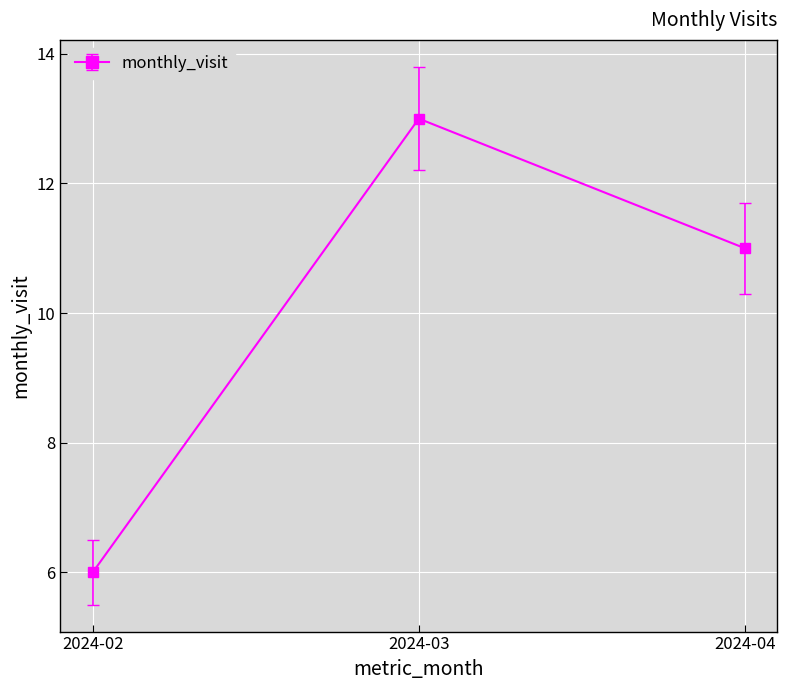

What is the value of the 3rd point from the left?

11